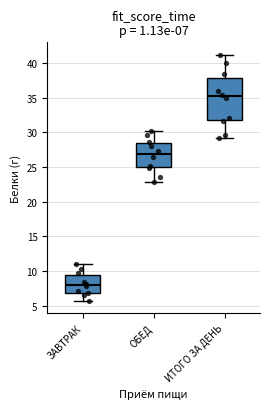

Which box has the highest median line?

ИТОГО ЗА ДЕНЬ